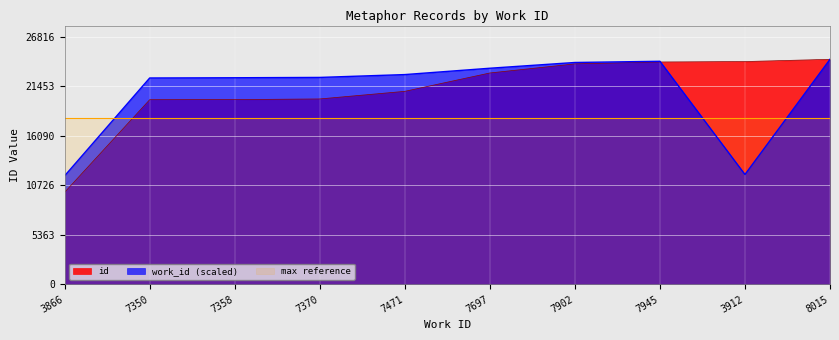

What is the value of the work_id point at the 7th from the left?

24035.3